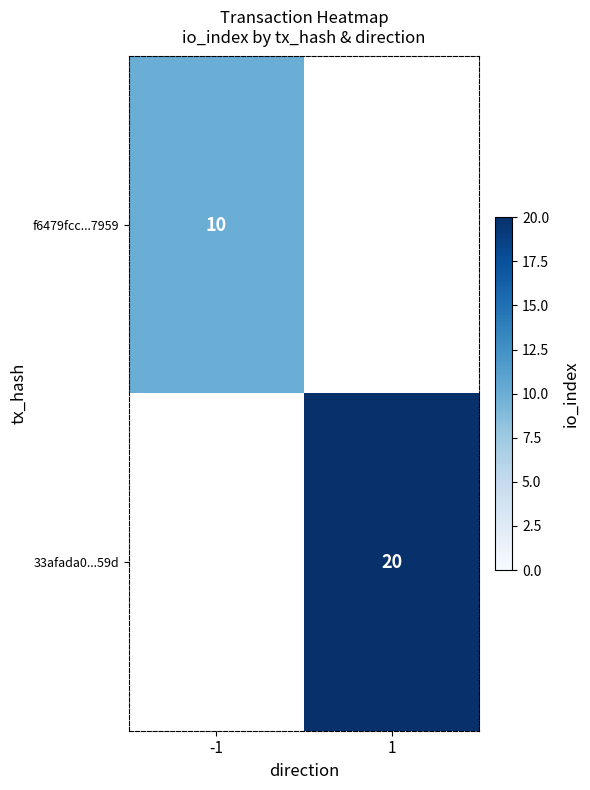

Is it true that 33afada0...59d equals 34 at 1?

False